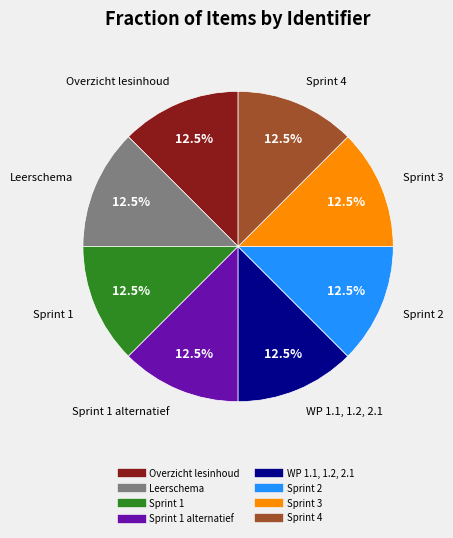

Does any single category account for the majority?

No